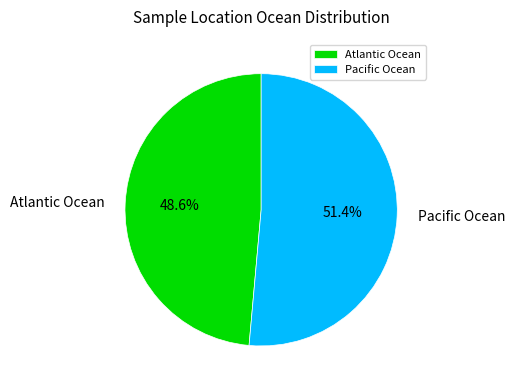

The Pacific Ocean slice represents 64% of the pie. True or false?

False